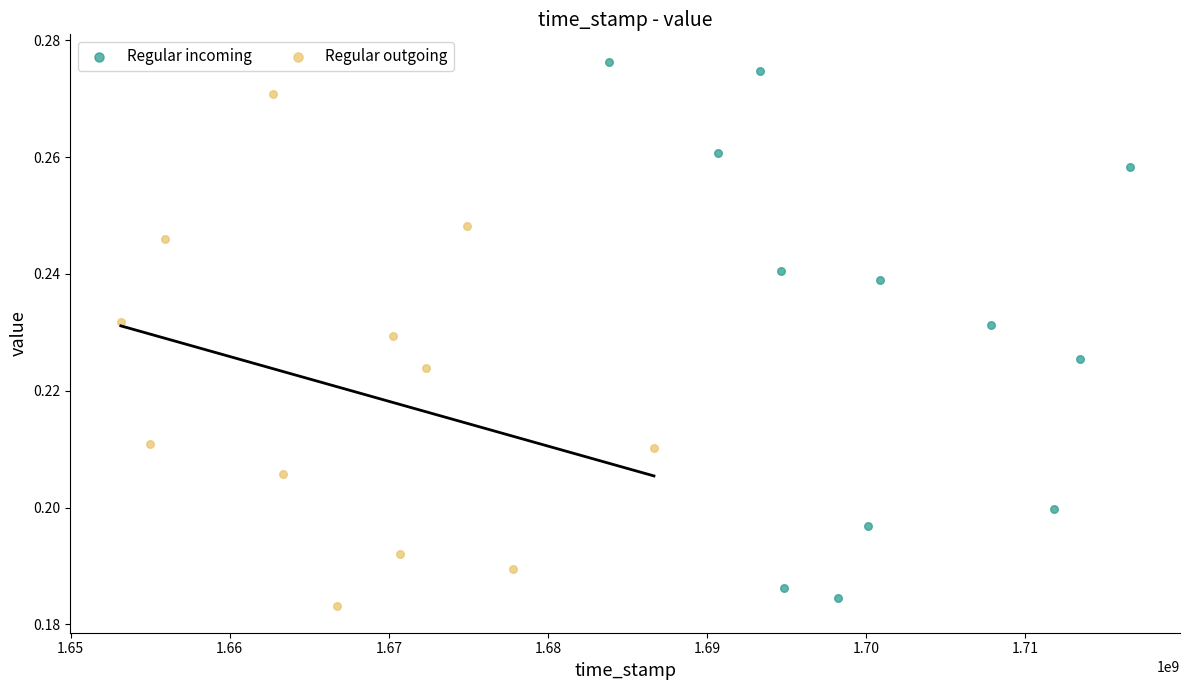

Which series contains the highest Y value?

Regular incoming